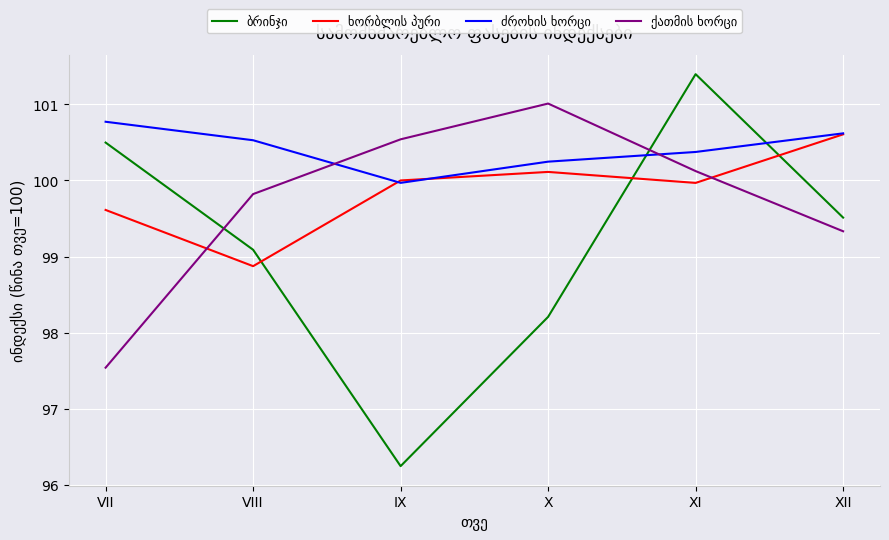

What is the difference between the highest and lowest values at X?

2.8